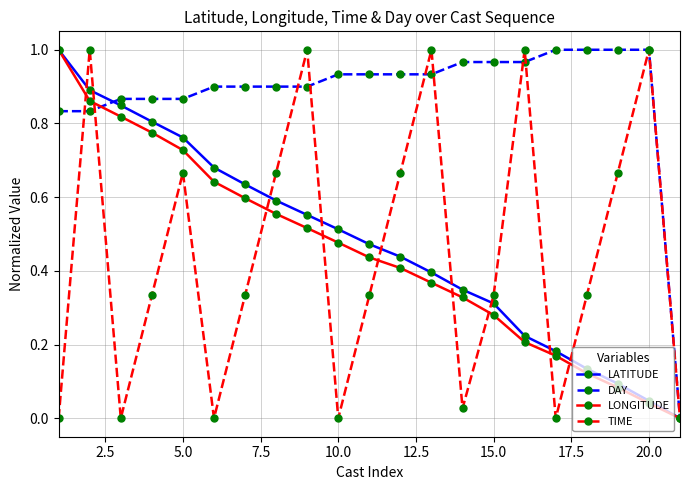

Which series has the largest total across all categories?

DAY